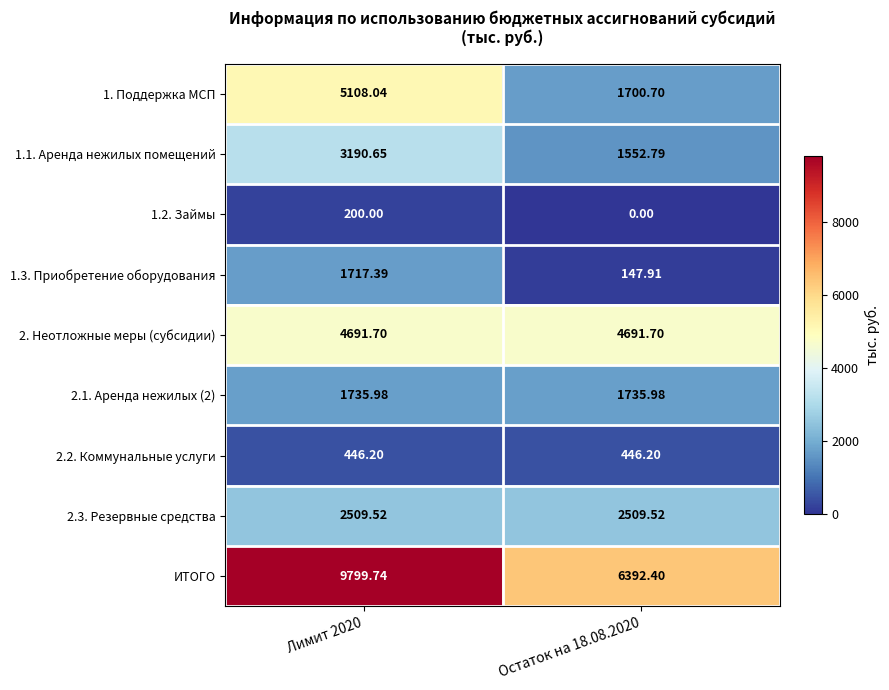

Which series has the largest total across all categories?

ИТОГО